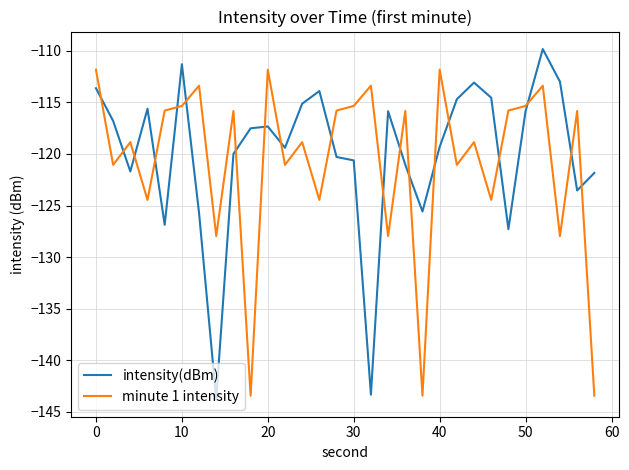

How many times do minute 1 intensity and intensity(dBm) cross each other?

19